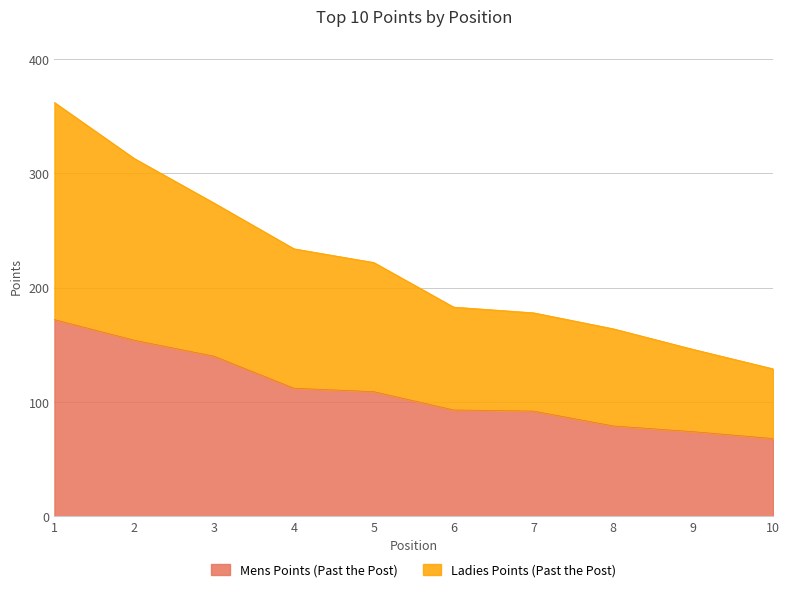

Is it true that Mens Points (Past the Post) equals 79 at 8?

True